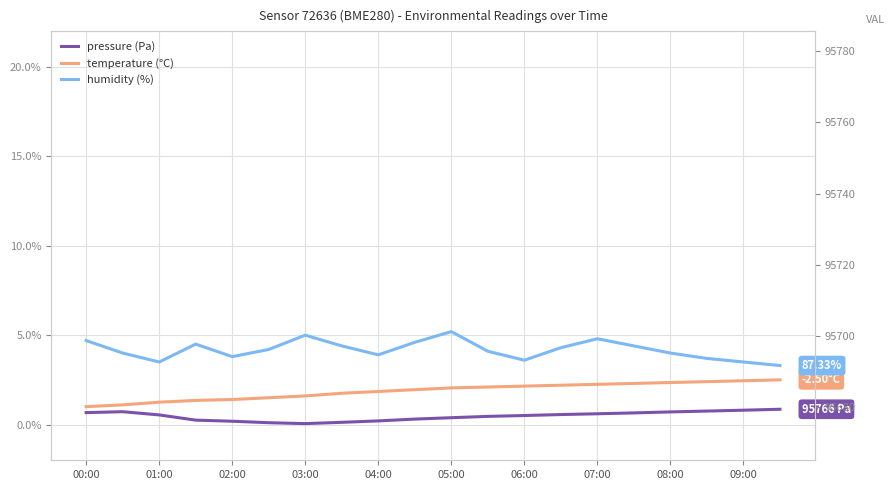

How many categories are shown in the chart?

20